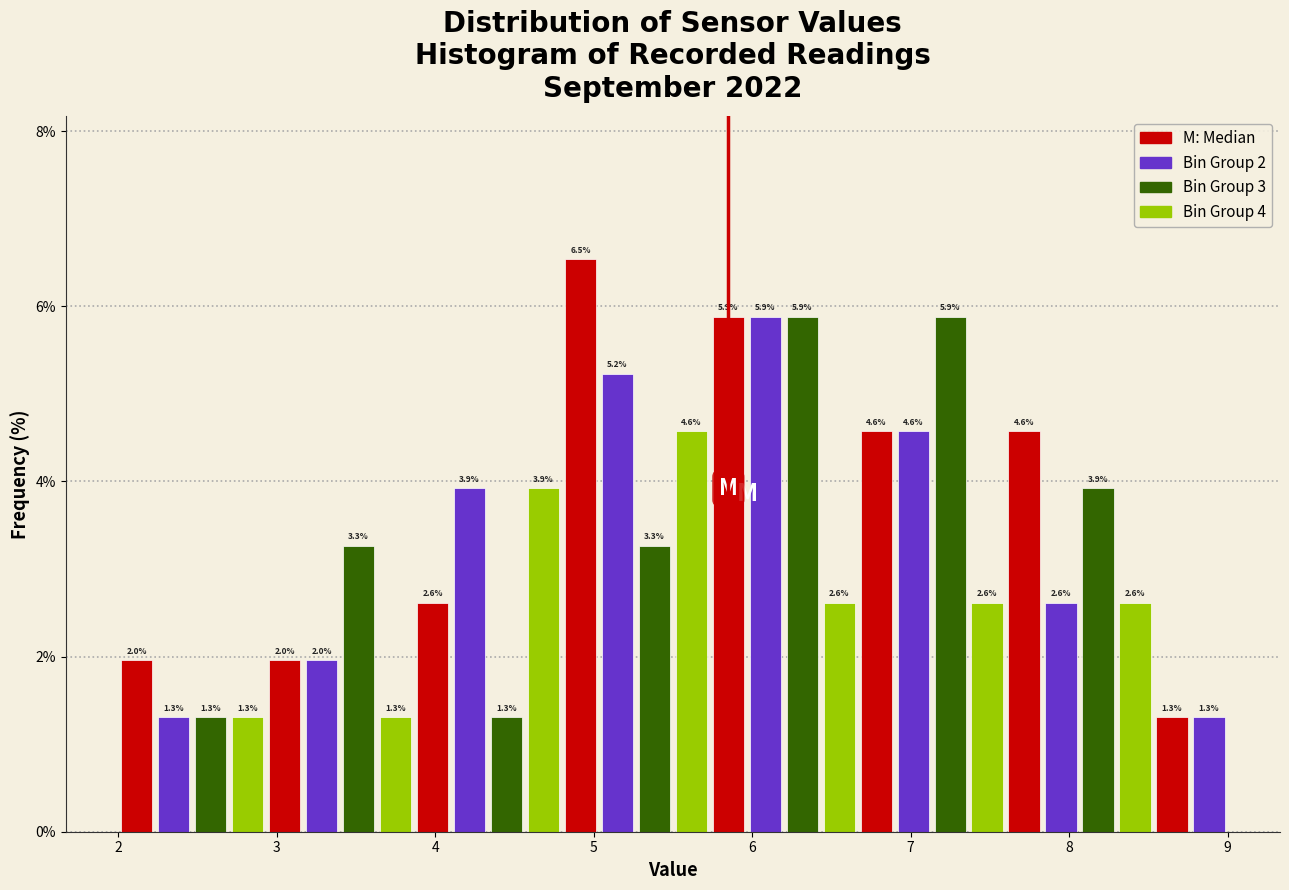

Around what value on the x-axis is the tallest bar? Give the approximate position of its centre, as read against the axis.

4.9